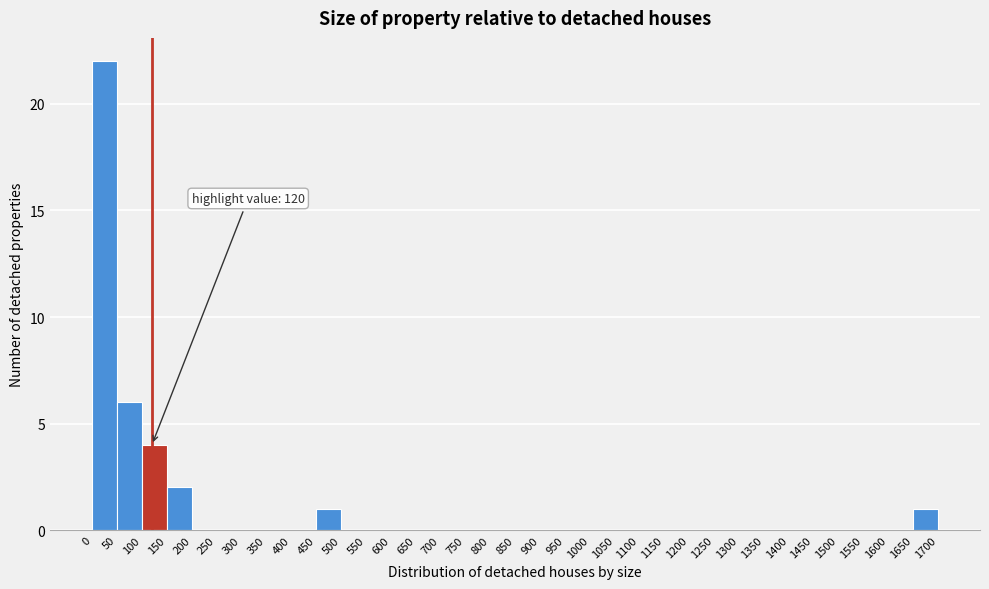

Over which range of the x-axis is the bar tallest?

0 to 50